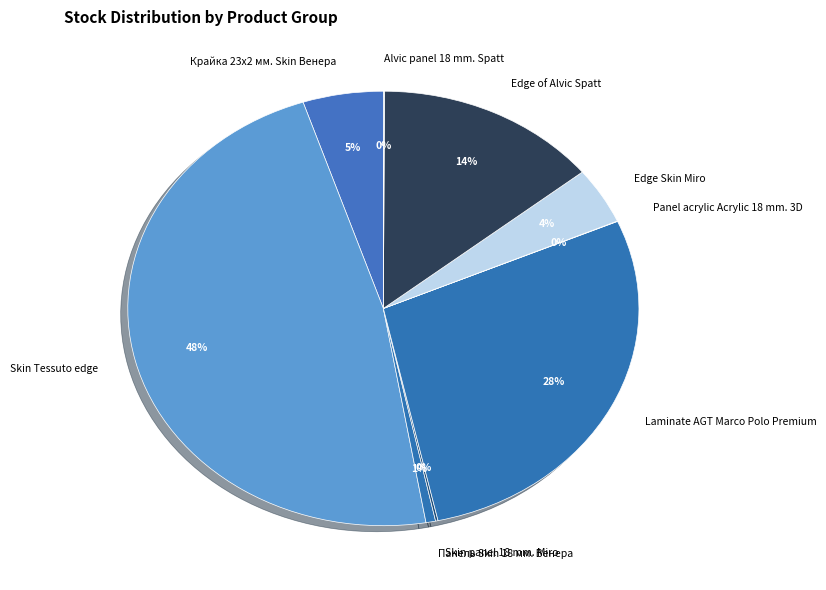

Is it true that Панель Skin 18 мм. Венера is 11% of the pie?

False